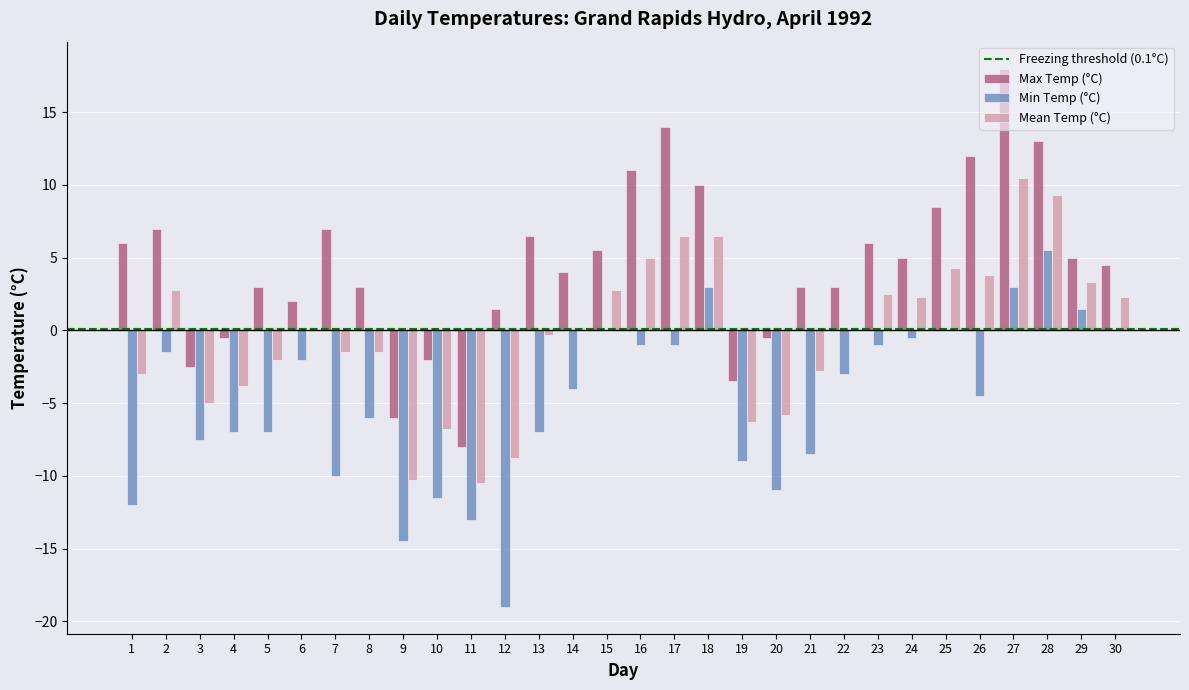

Where does the Min Temp (°C) series first go above -4?

2